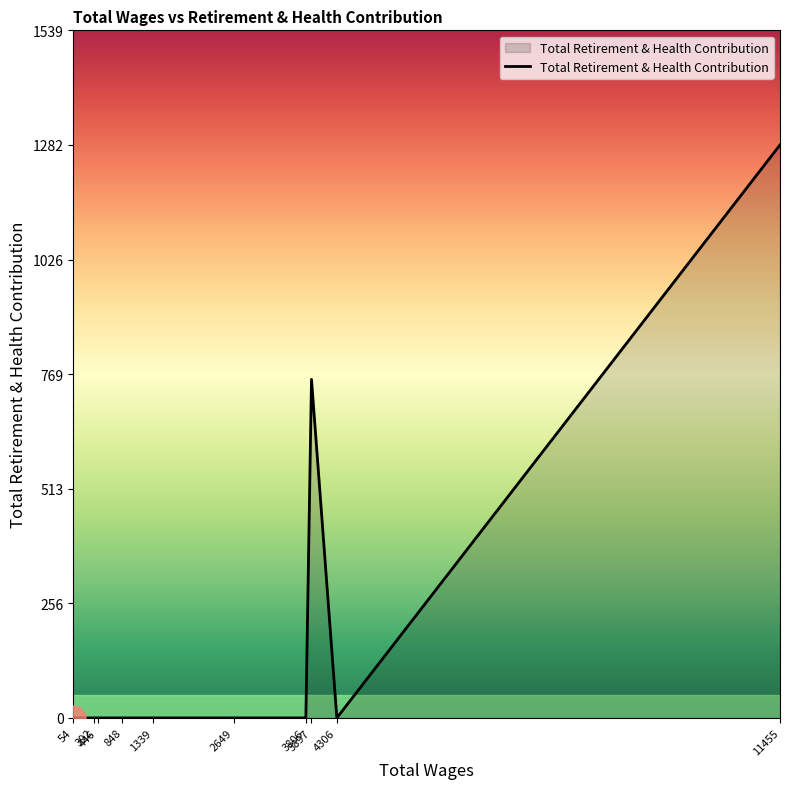

What is the greatest value displayed?

1283